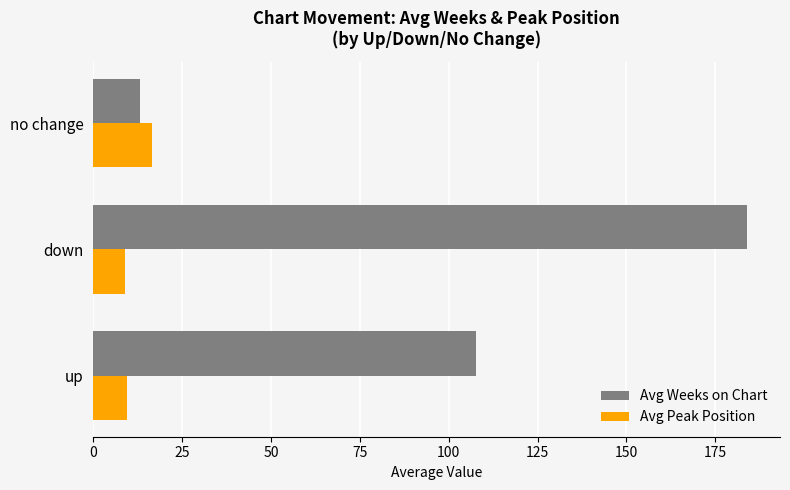

The value of Avg Peak Position at down is 8.9. True or false?

True